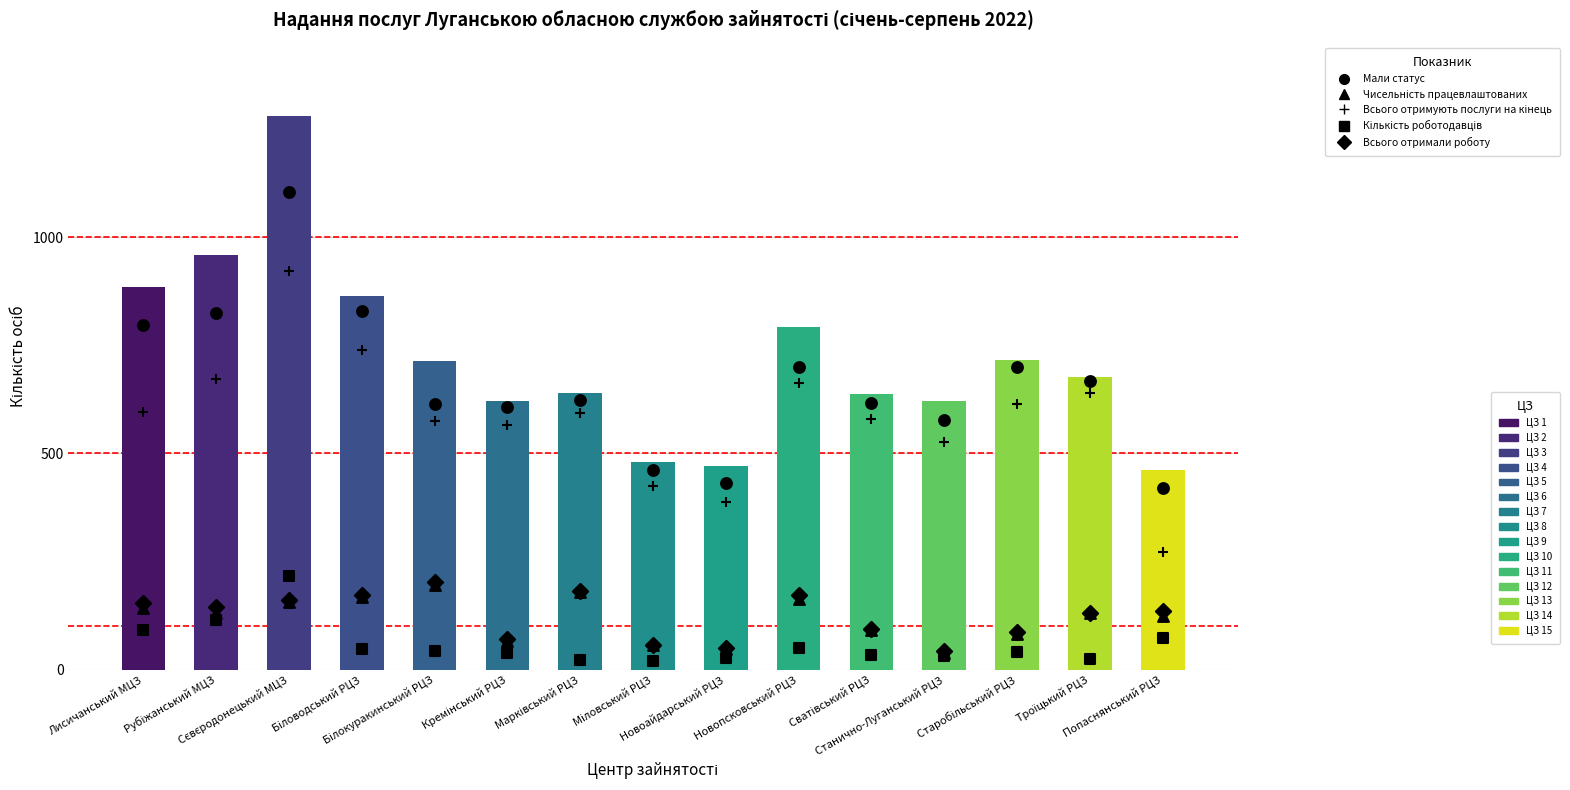

At how many categories does at least one series exceed 735?

5